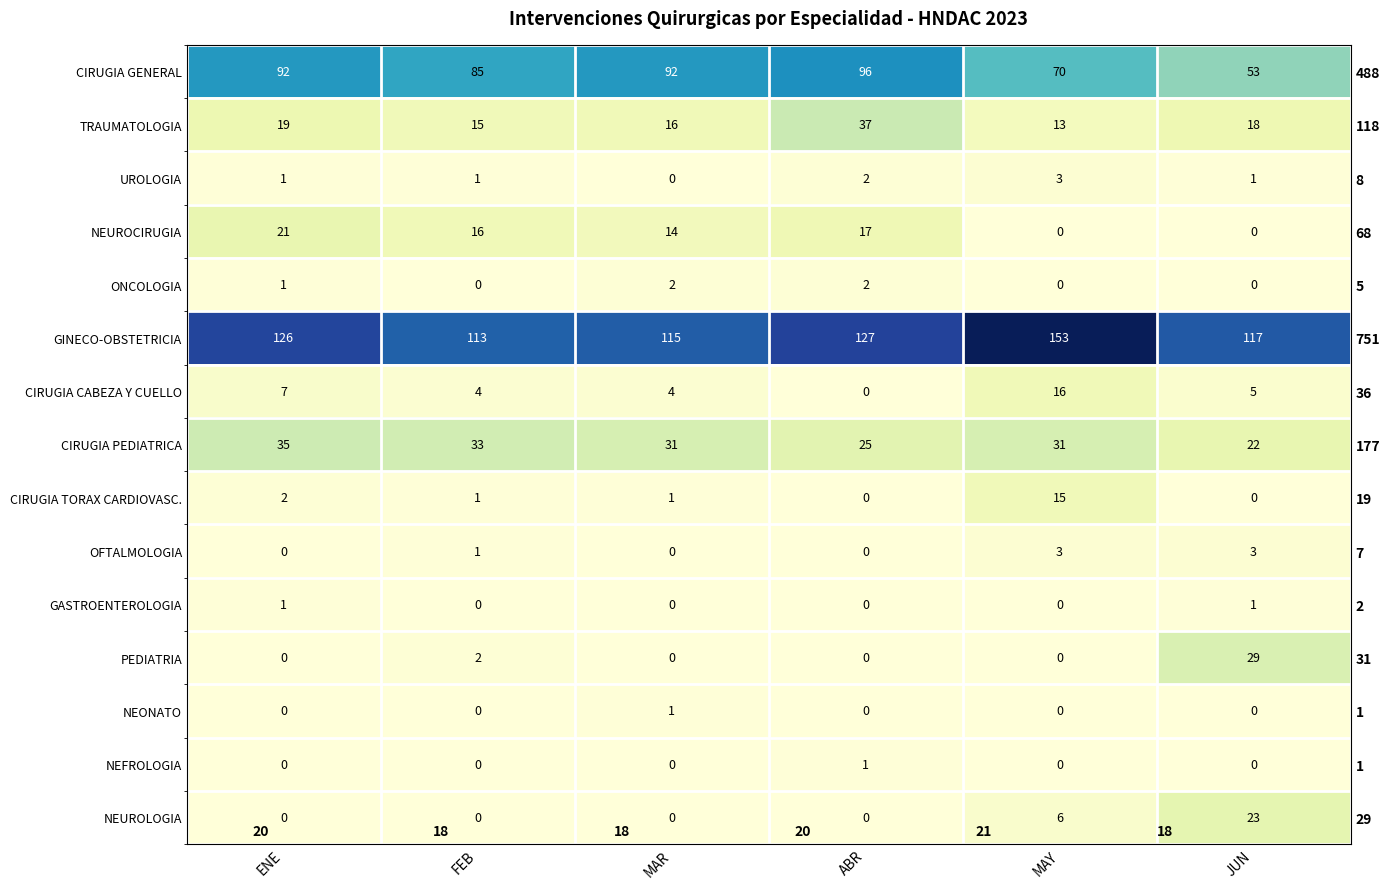

At which label does NEUROLOGIA reach its minimum?

ENE